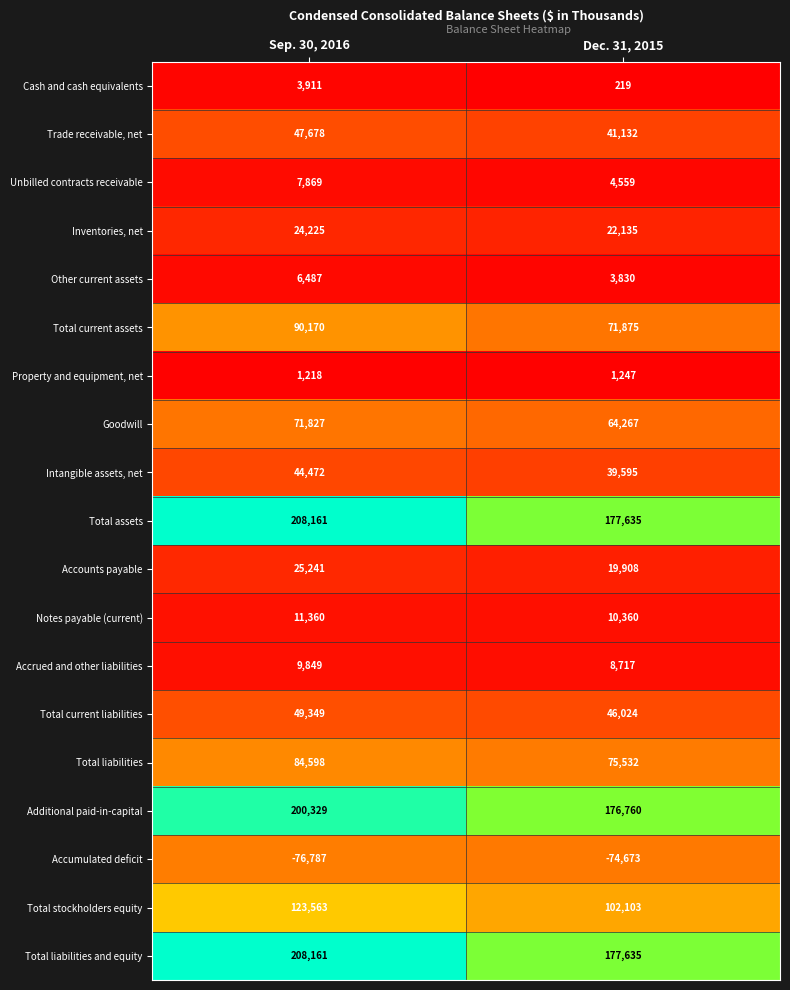

The value of Additional paid-in-capital at Sep. 30, 2016 is 131817. True or false?

False